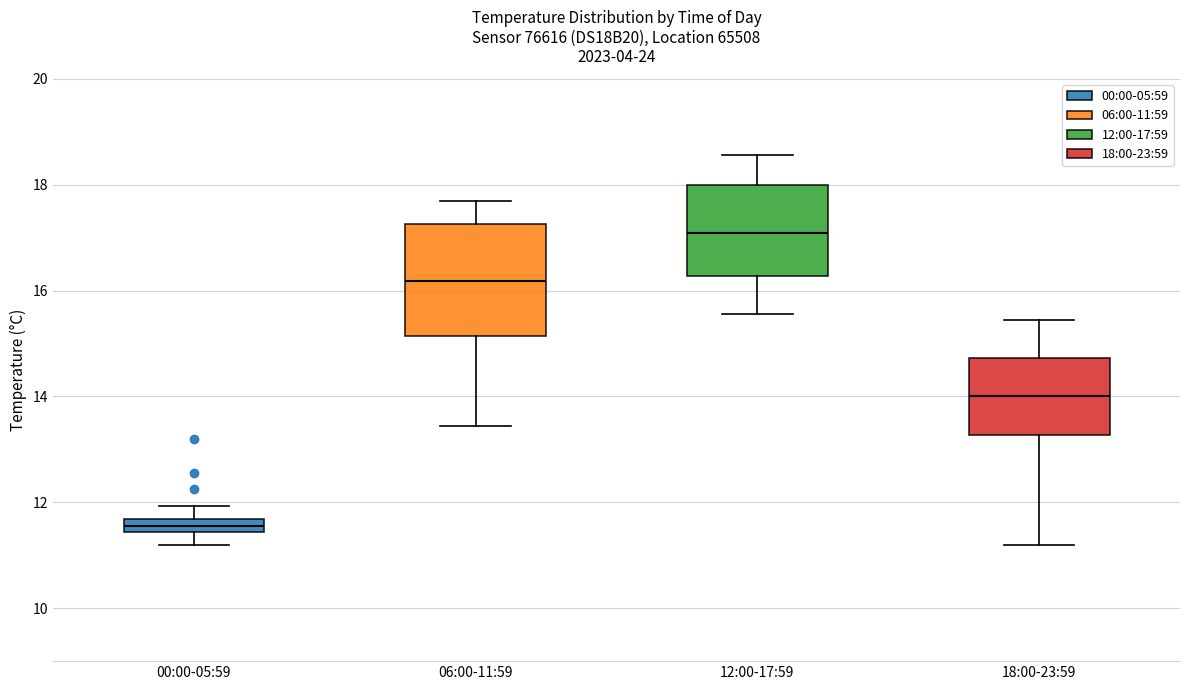

Which box's median line is the lowest?

00:00-05:59